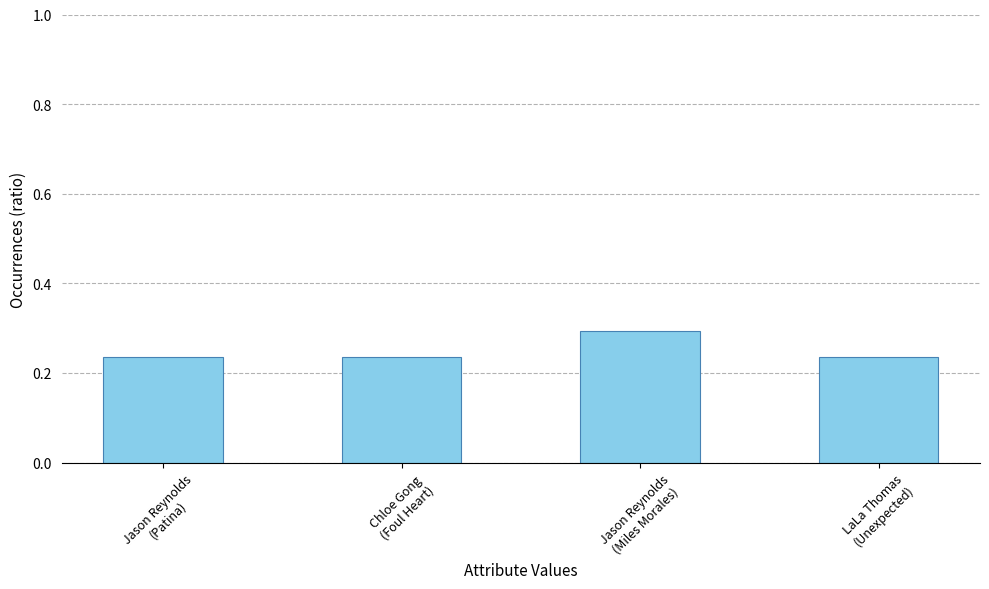

Count the values in the range 0 to 1.

4